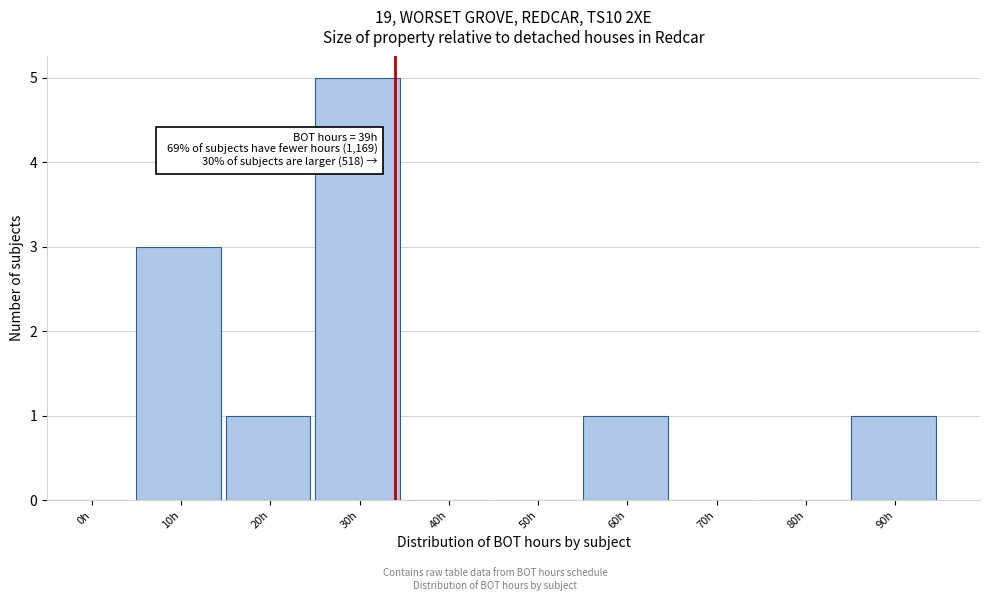

Reading left to right, what are all the values shown in this chart?

0h=0	10h=3	20h=1	30h=5	40h=0	50h=0	60h=1	70h=0	80h=0	90h=1